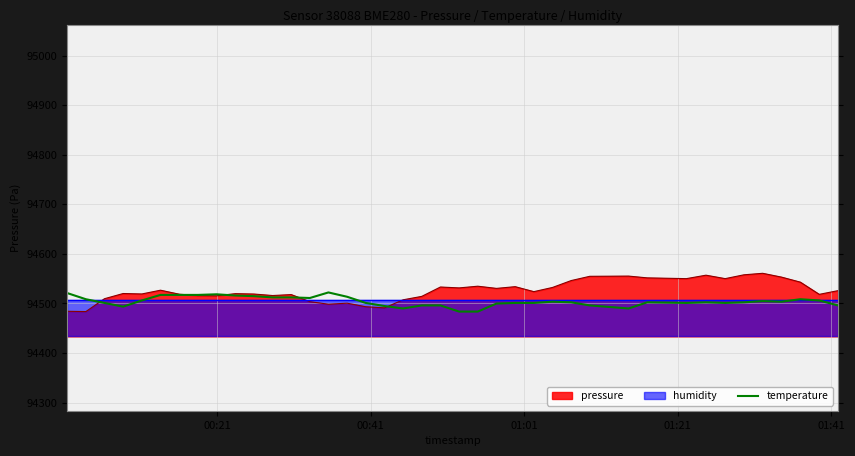

What is the lowest value of the temperature series?

94483.6